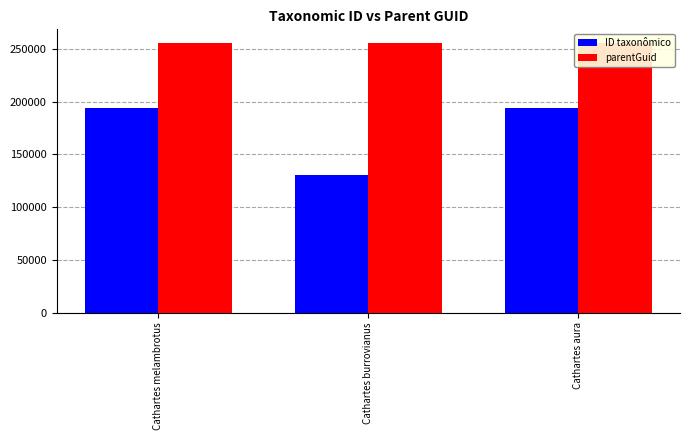

What is the sum of the ID taxonômico values at Cathartes melambrotus and Cathartes burrovianus?

323812